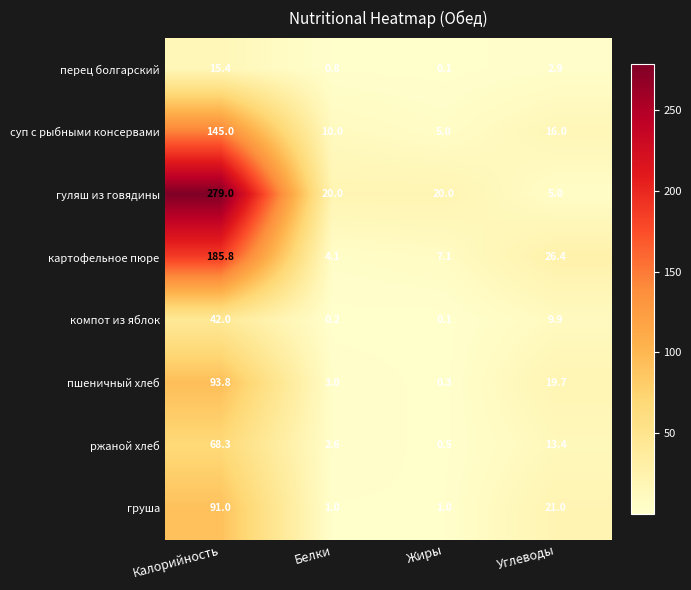

What is the difference between the second highest and second lowest values in the перец болгарский series?

2.1